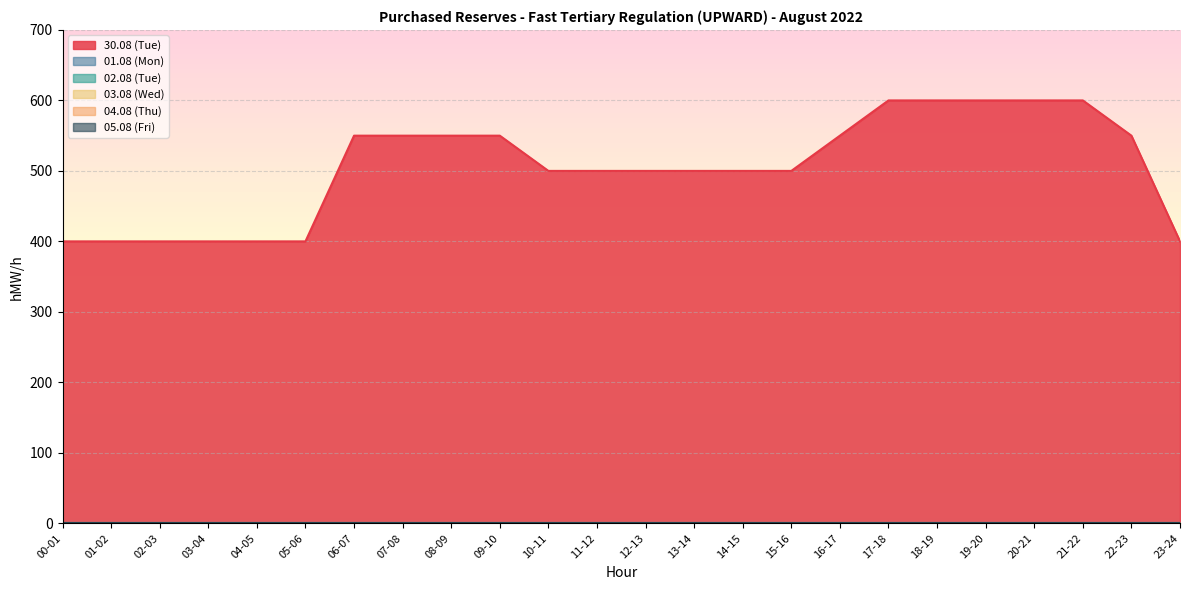

What are all the series names shown in the legend?

30.08 (Tue), 01.08 (Mon), 02.08 (Tue), 03.08 (Wed), 04.08 (Thu), 05.08 (Fri)